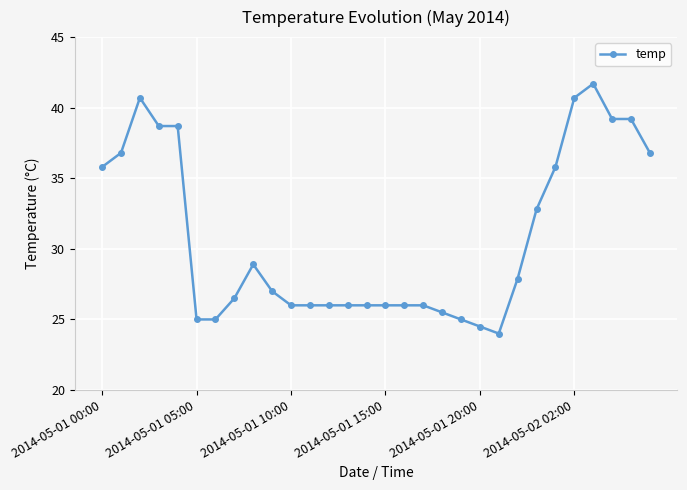

How many values are below 27?

15